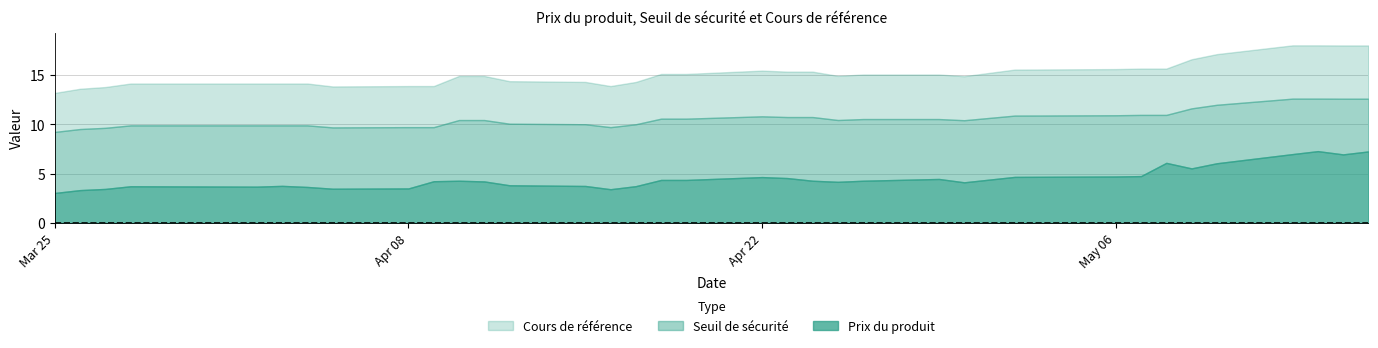

What is the sum of the Cours de référence values at 2024-05-07 and 2024-05-02?

31.2